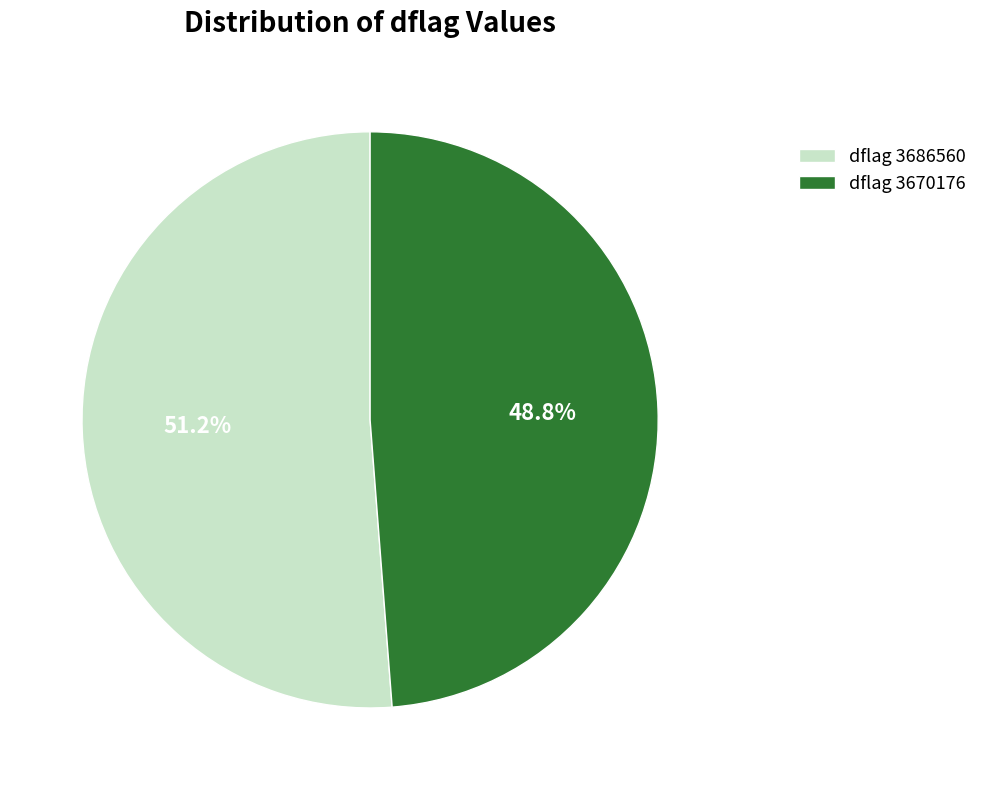

Approximately how many times larger is the value at dflag 3670176 compared to dflag 3686560?

1.0